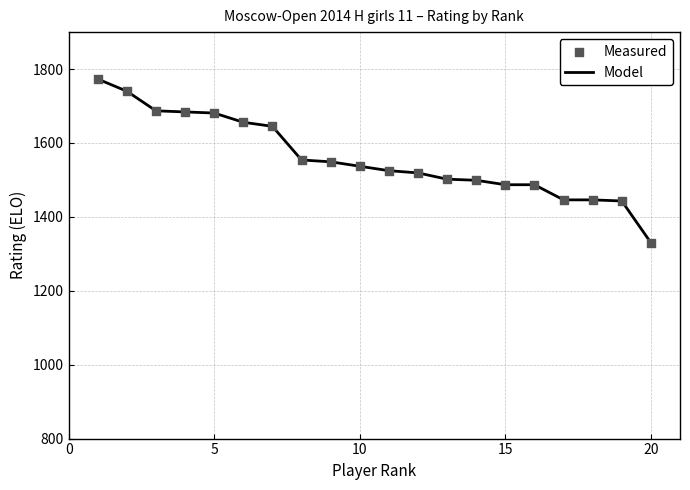

What is the minimum value shown in the chart?

1330